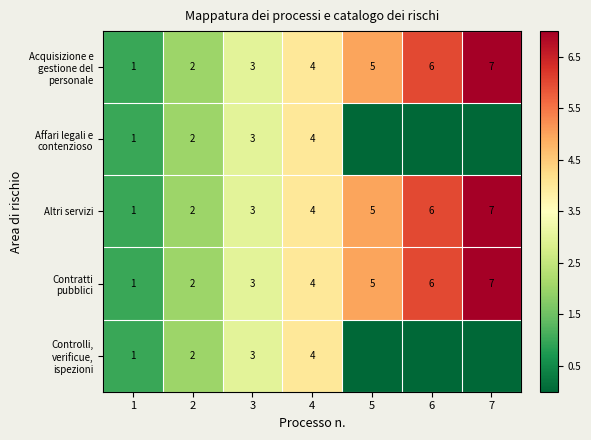

How many data points in Altri servizi are less than 4?

3